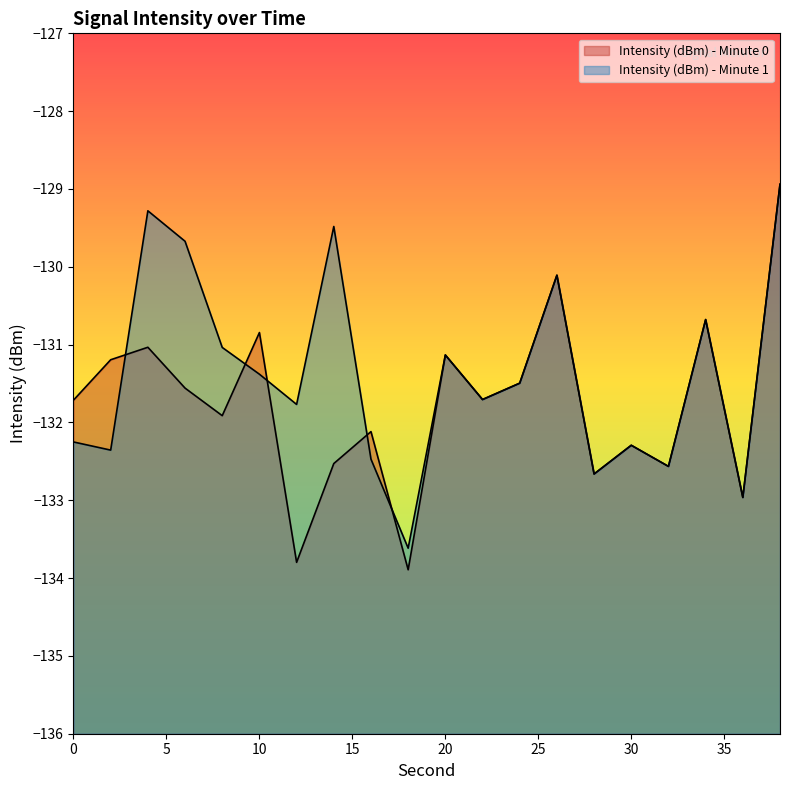

The Intensity (dBm) - Minute 0 series shows -175.7 at 0. True or false?

False